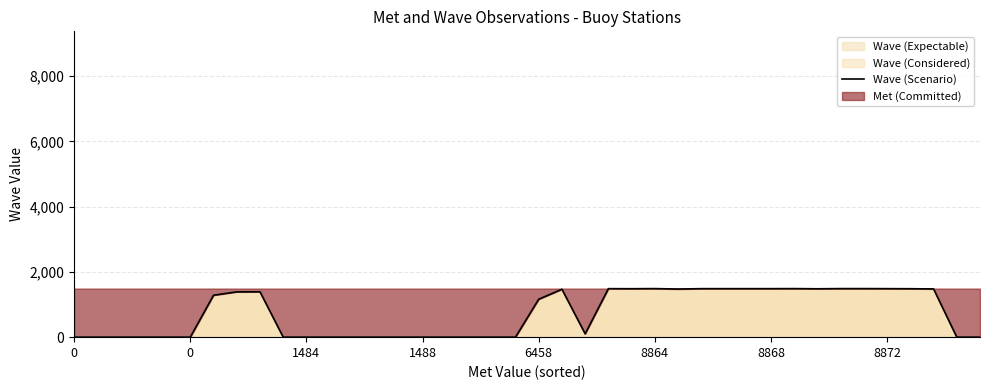

Where is the first local minimum?

22